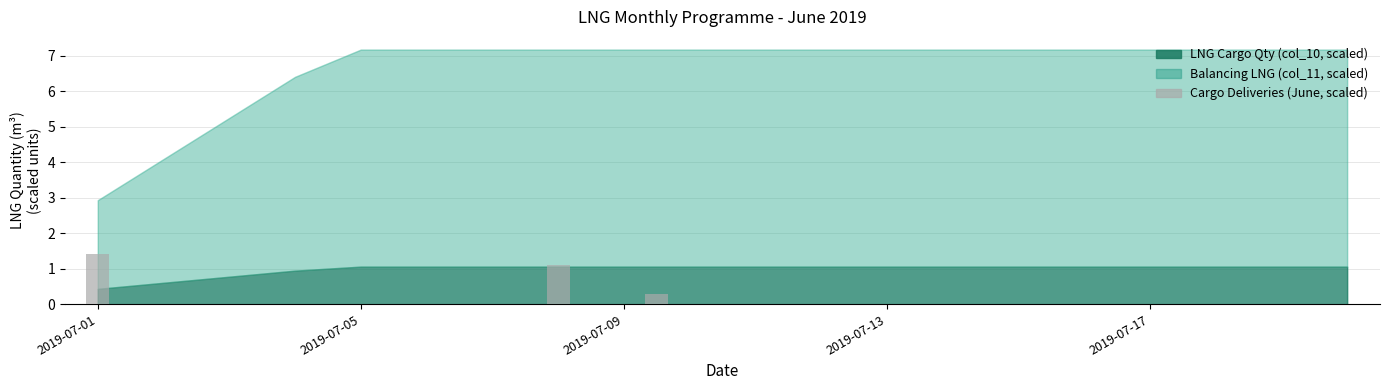

How many series are shown in this chart?

1